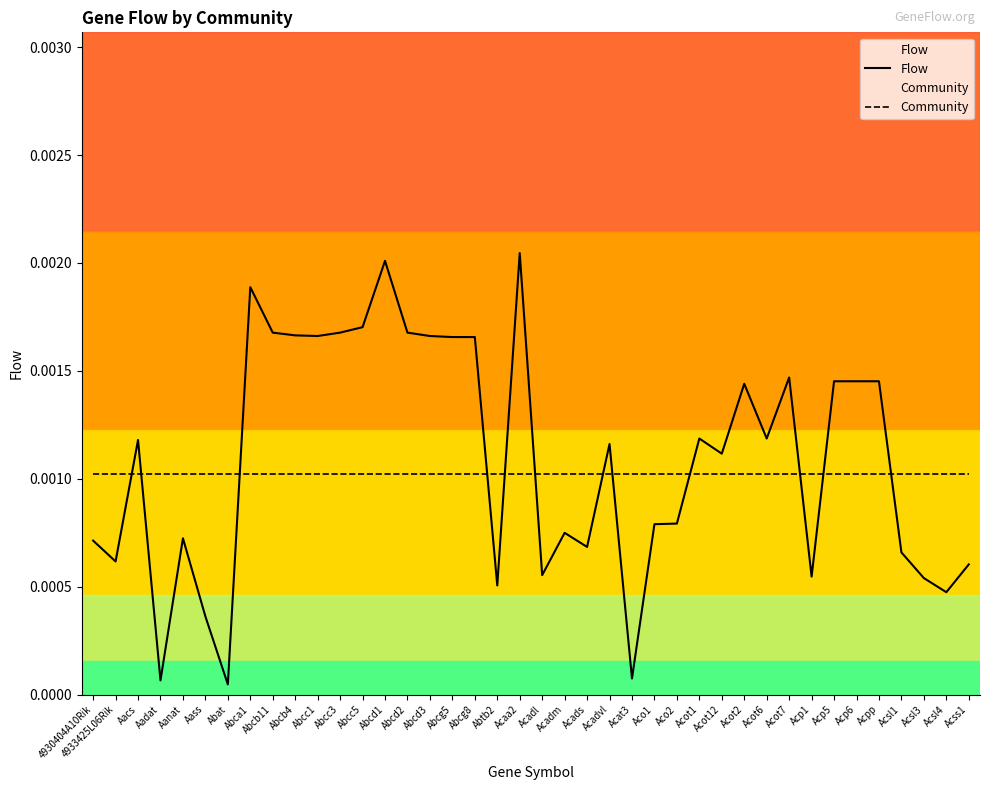

At which label is Community closest to 0?

4930404A10Rik